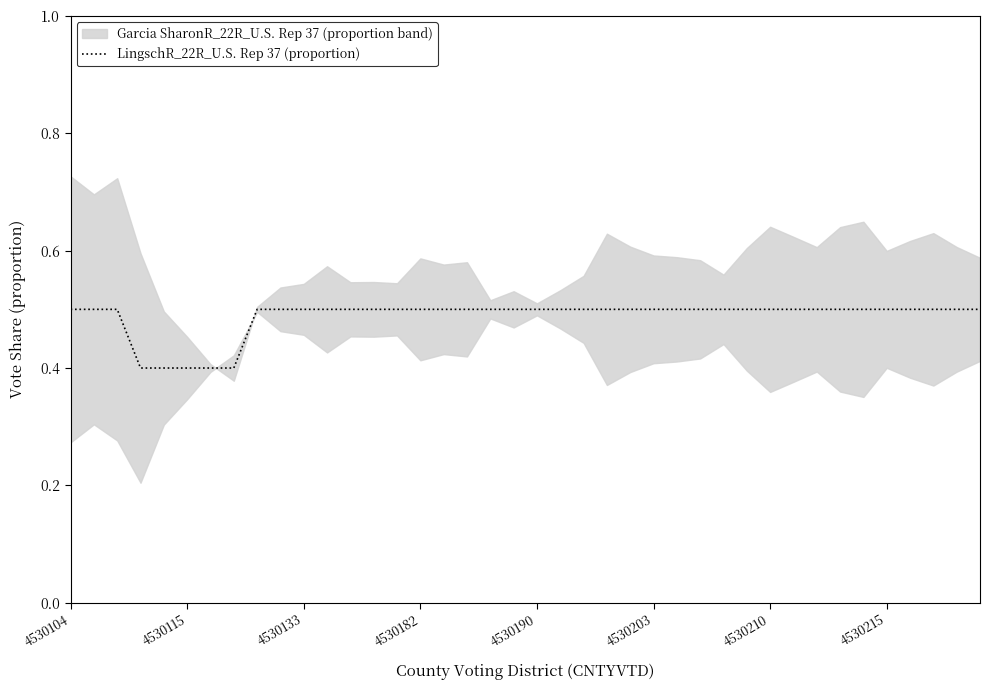

True or false: LingschR_22R_U.S. Rep 37 (proportion) has a value of 0.8 at 4530190.

False